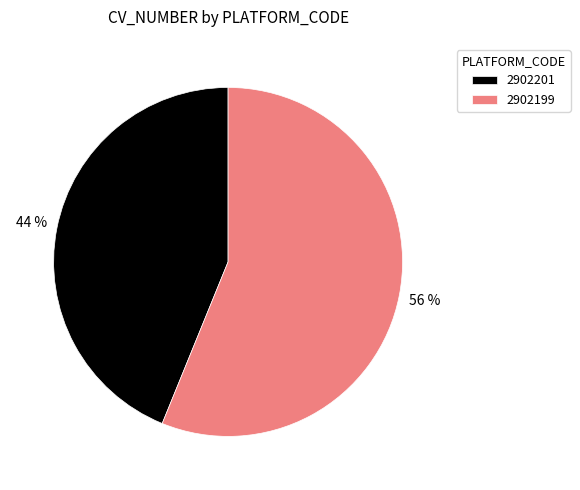

Which category has the biggest portion of the pie?

2902199